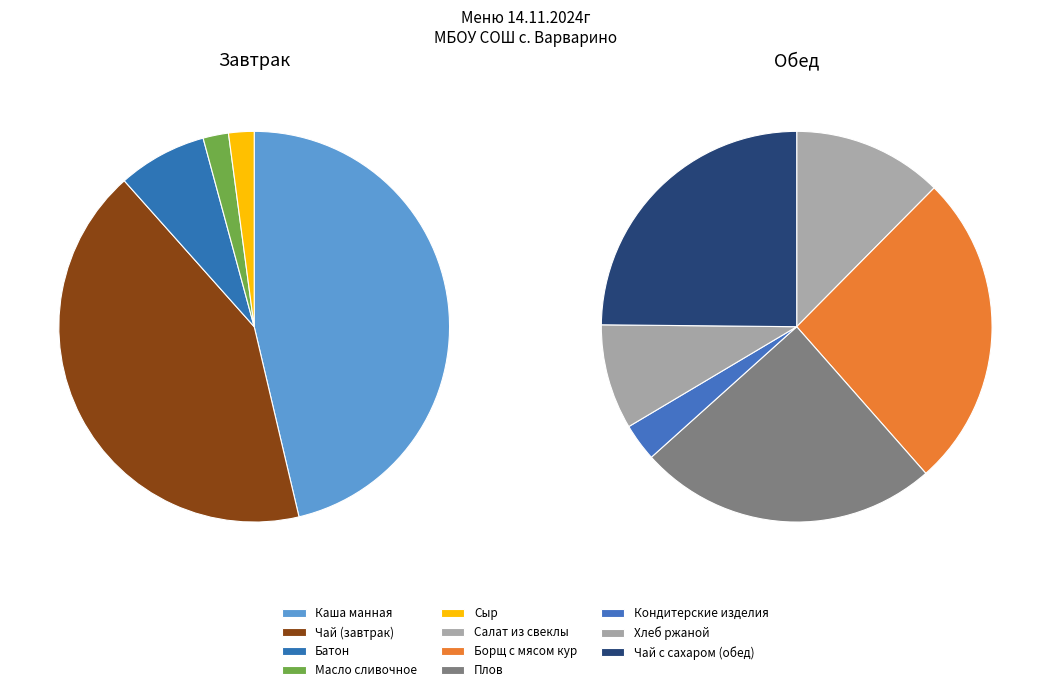

Is Чай с сахаром (обед) the majority of the pie?

No